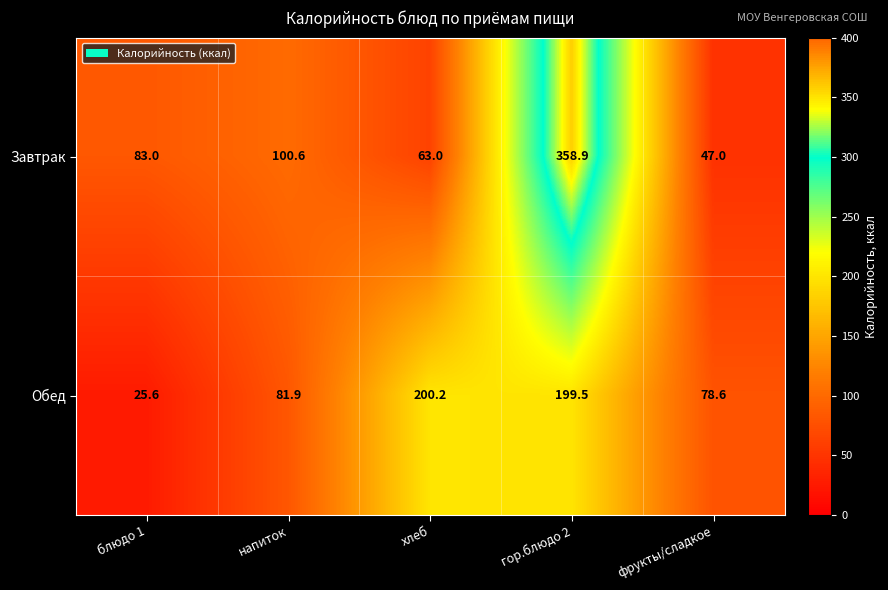

Reading right to left, extract all data points from this chart.

Завтрак: фрукты/сладкое=47.0	гор.блюдо 2=358.9	хлеб=63.0	напиток=100.6	блюдо 1=83.0
Обед: фрукты/сладкое=78.6	гор.блюдо 2=199.5	хлеб=200.2	напиток=81.9	блюдо 1=25.6